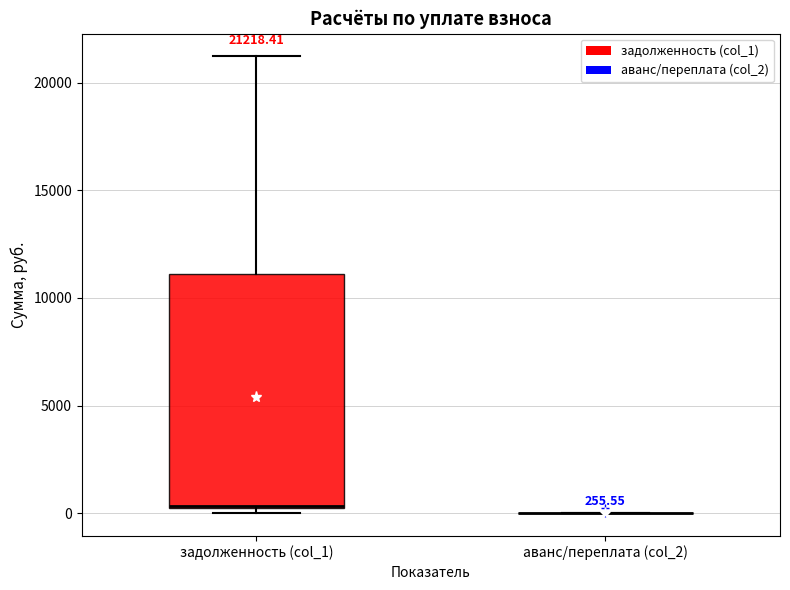

Which box is the tallest, from its lower edge to its upper edge?

задолженность (col_1)